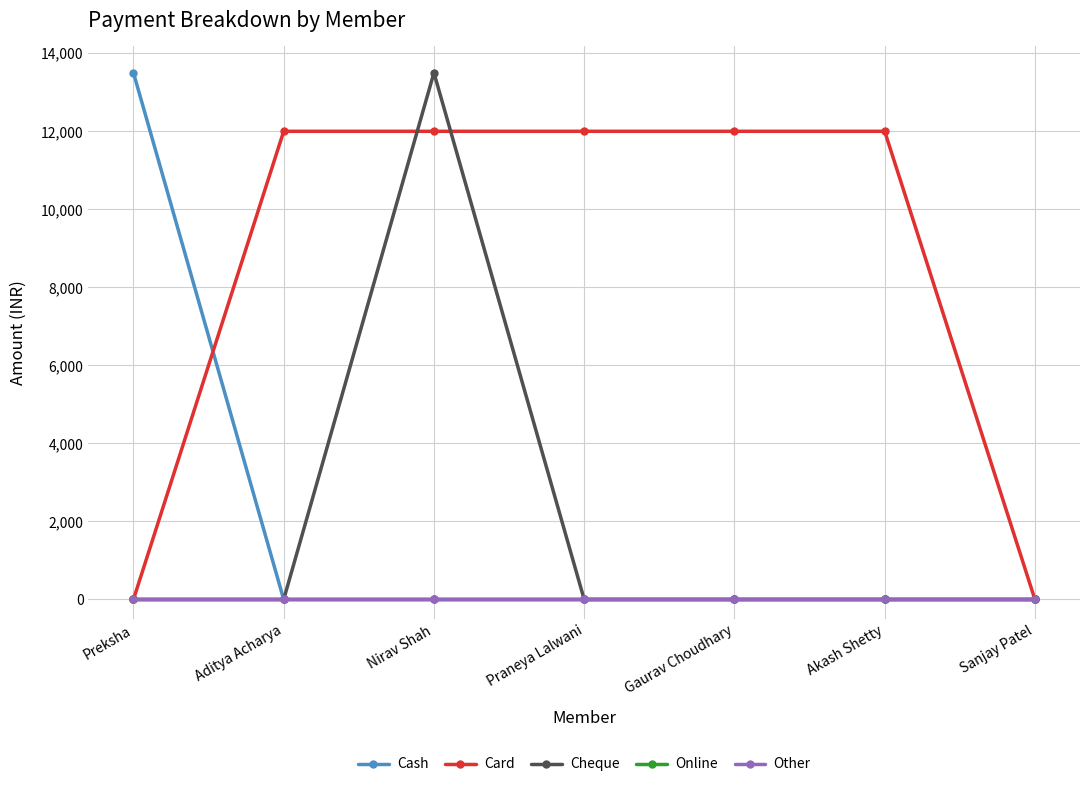

Reading left to right, list all the values displayed in this chart.

Cash: 13500	0	0	0	0	0	0
Card: 0	12000	12000	12000	12000	12000	0
Cheque: 0	0	13500	0	0	0	0
Online: 0	0	0	0	0	0	0
Other: 0	0	0	0	0	0	0